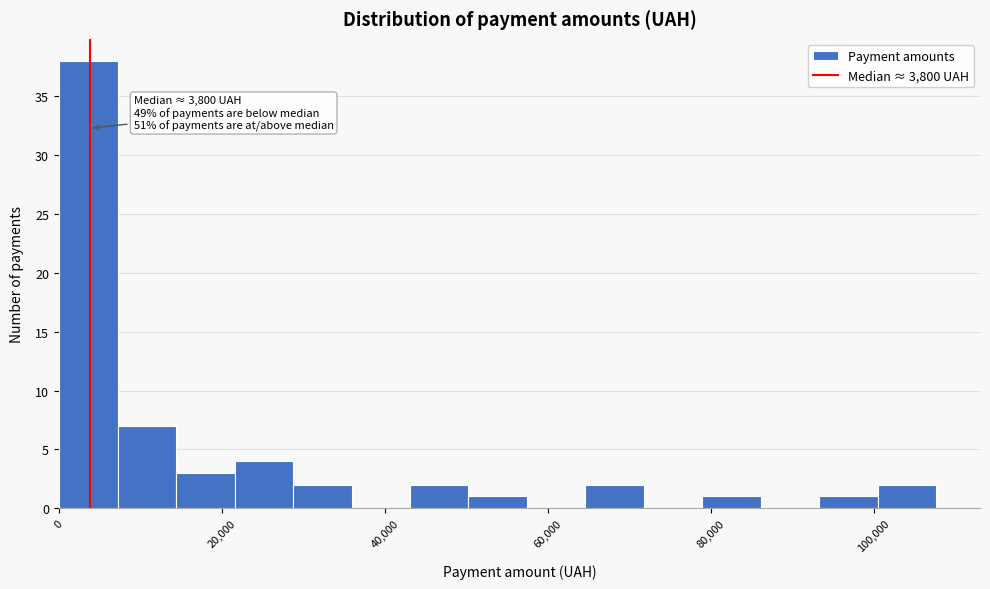

Read against the x-axis, roughly where is the centre of the tallest bar?

4000